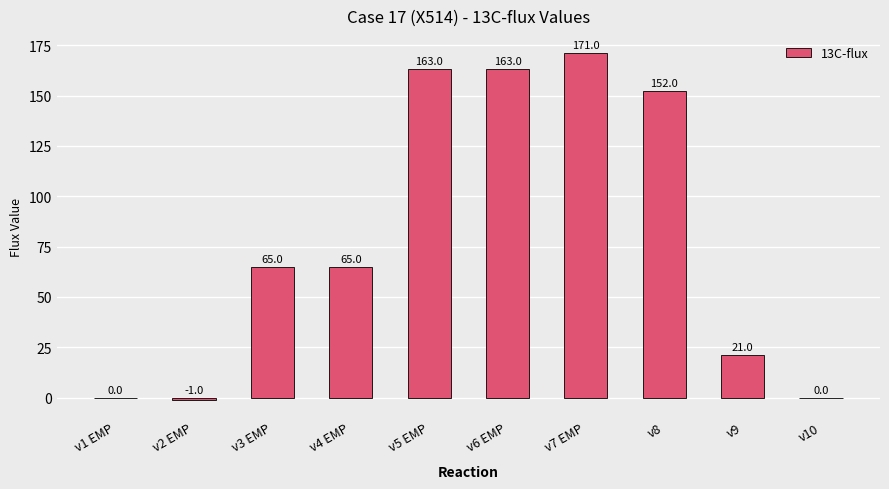

What is the change in value from v6 EMP to v8?

-11